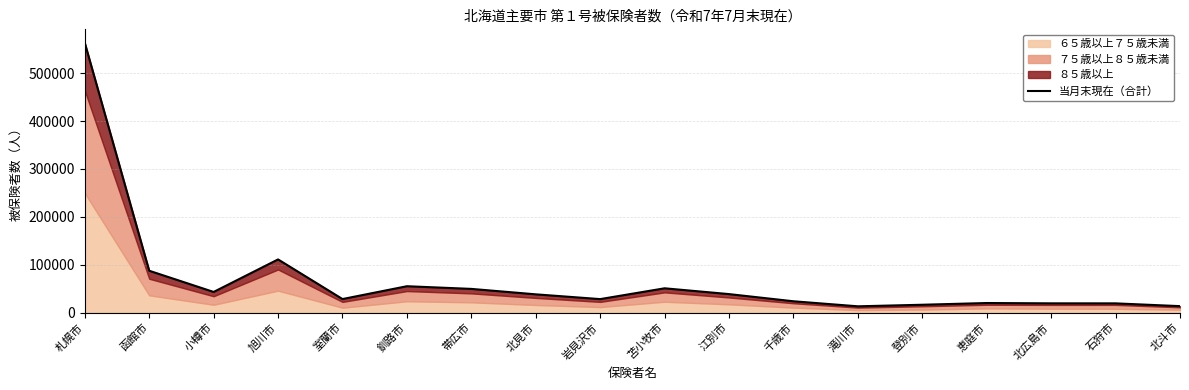

How many data points are less than 38302?

9